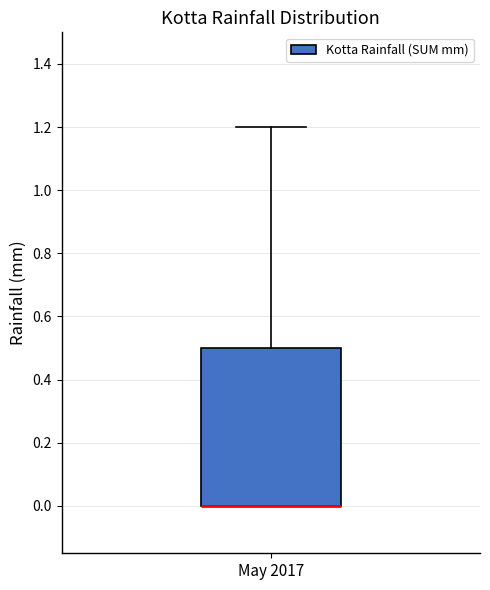

Where is the upper edge of the box for May 2017 on the y-axis? The values are not printed on the chart, so give them approximately, as read against the axis.

0.5